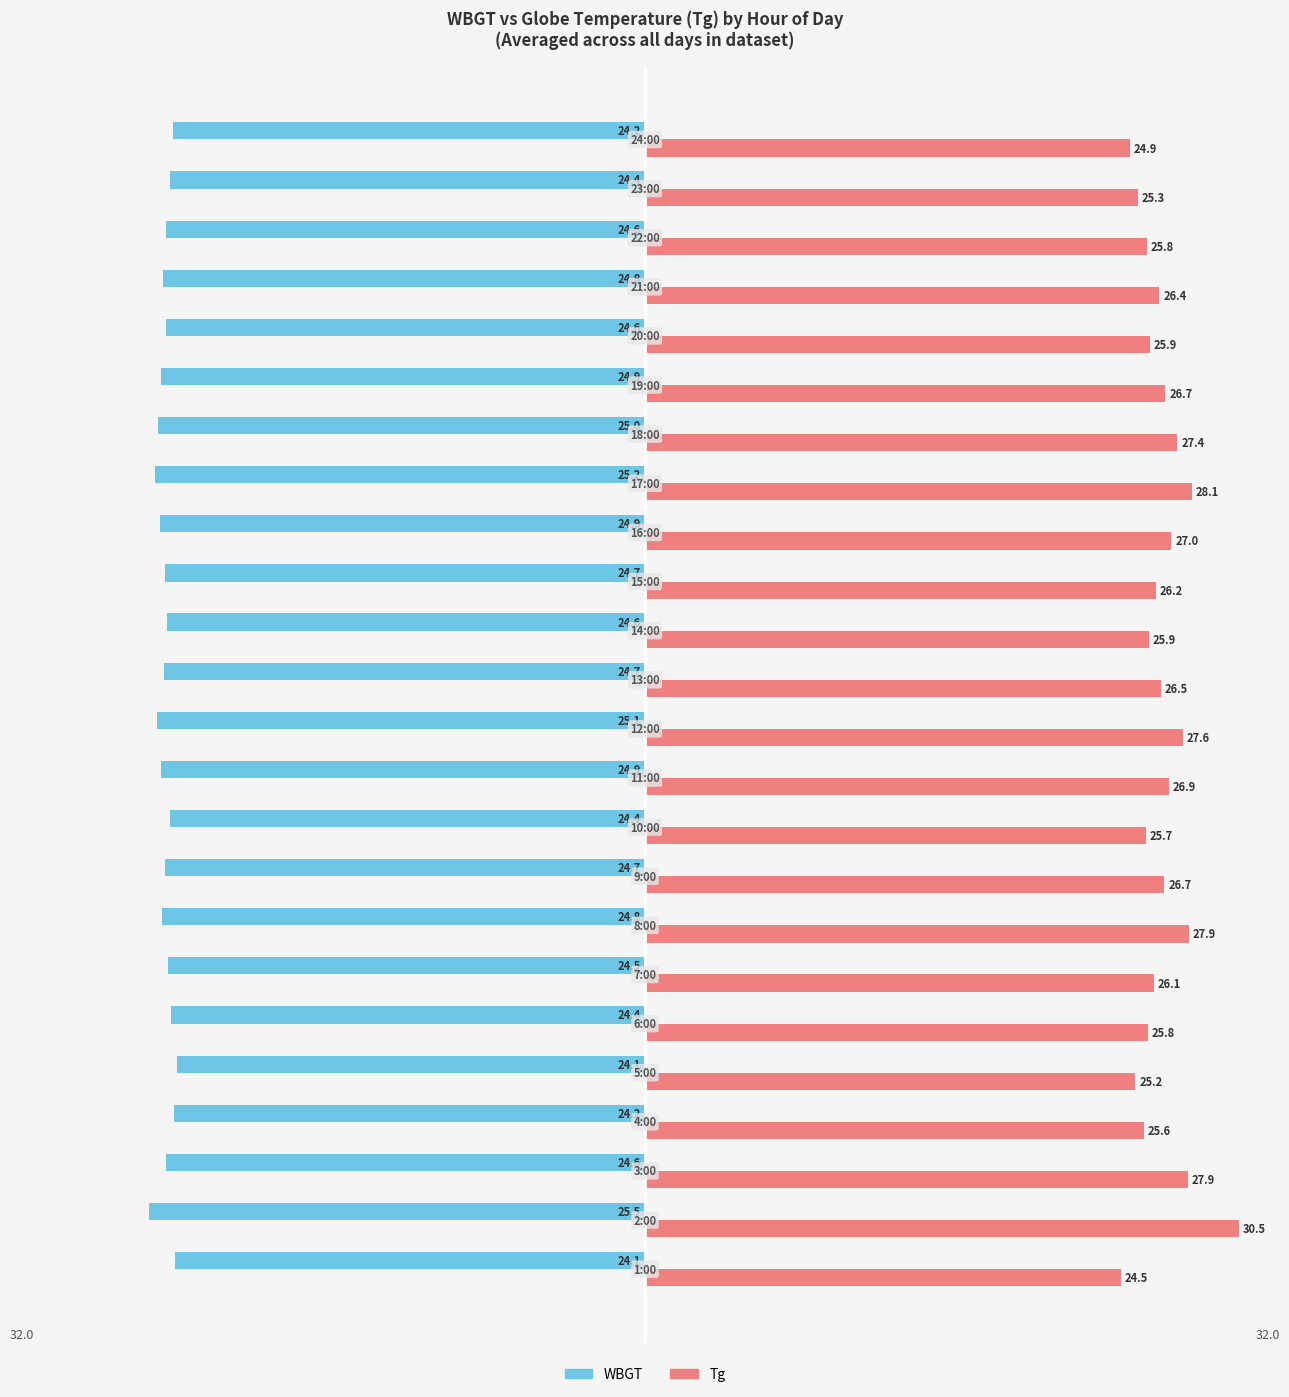

At how many categories does at least one series exceed 25?

22